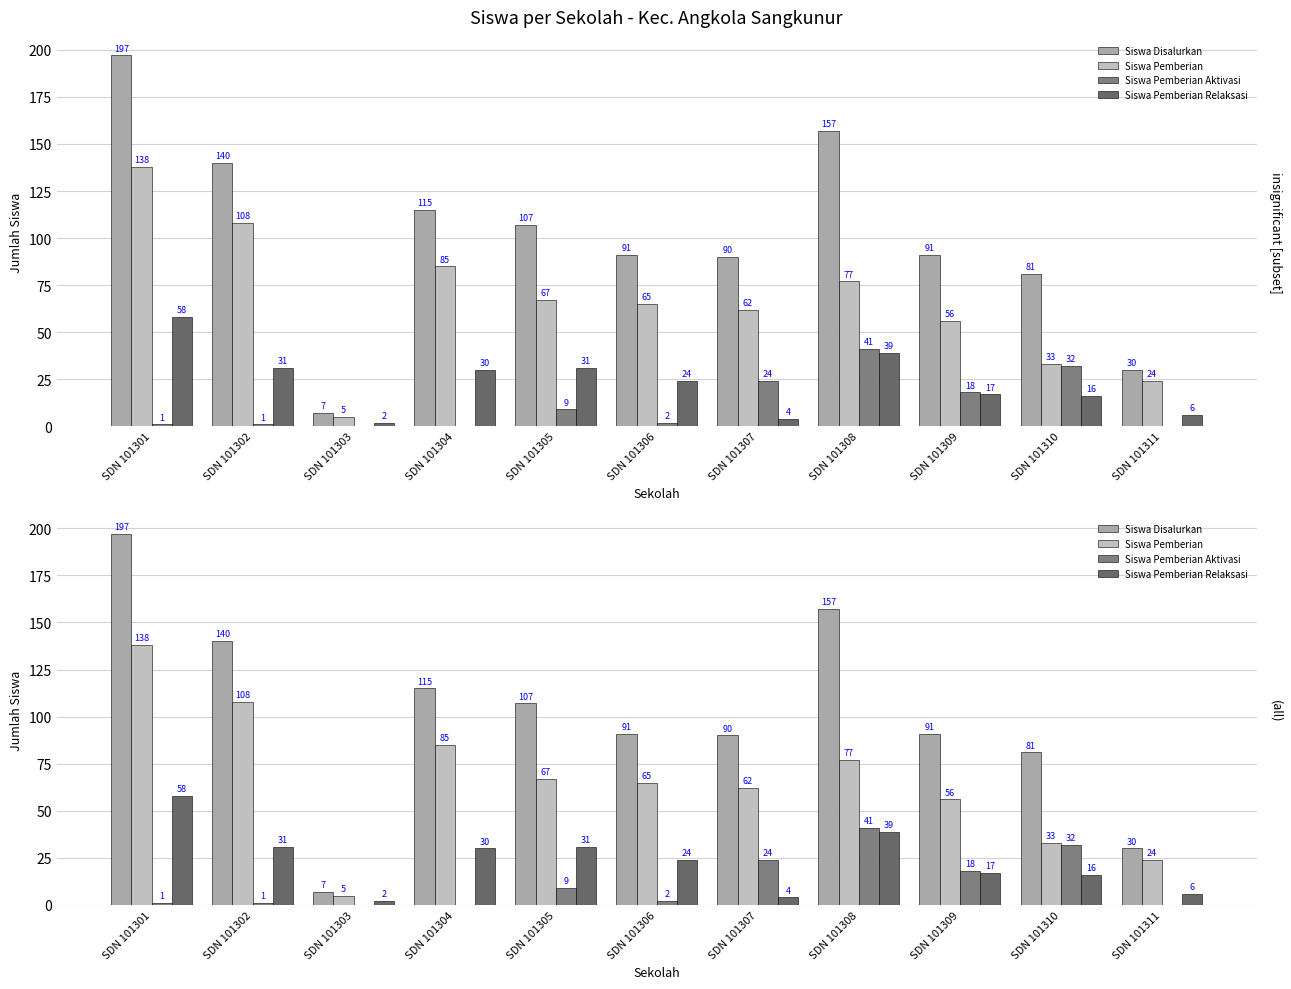

Is the value of Siswa Pemberian Aktivasi at SDN 101305 greater than the value of Siswa Disalurkan at SDN 101304?

No